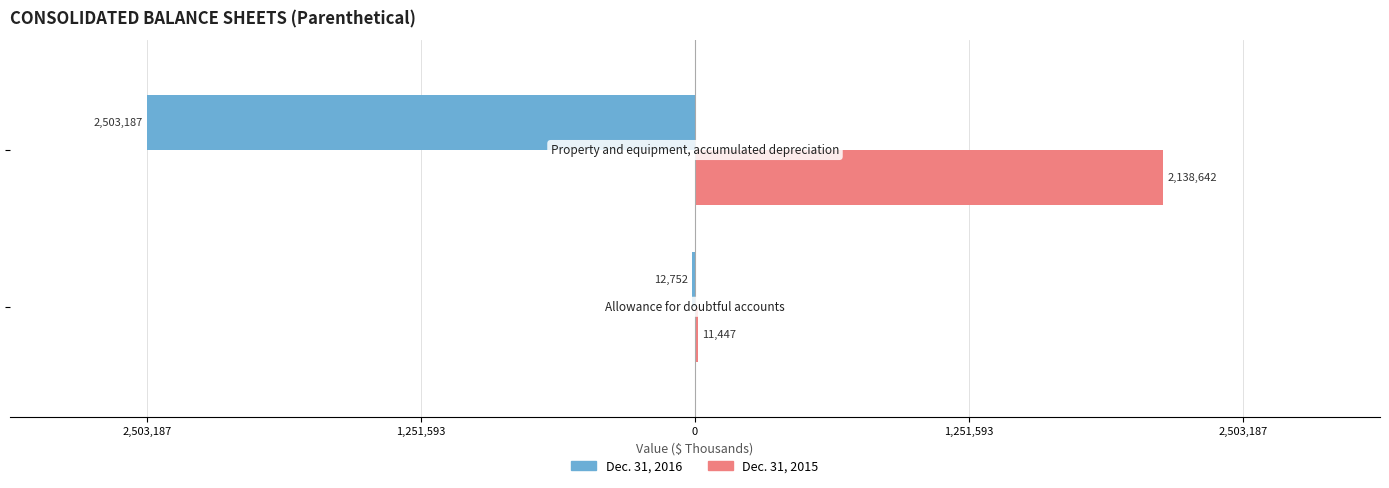

Reading right to left, what are all the values shown in this chart?

Dec. 31, 2016: -2503187	-12752
Dec. 31, 2015: 2138642	11447